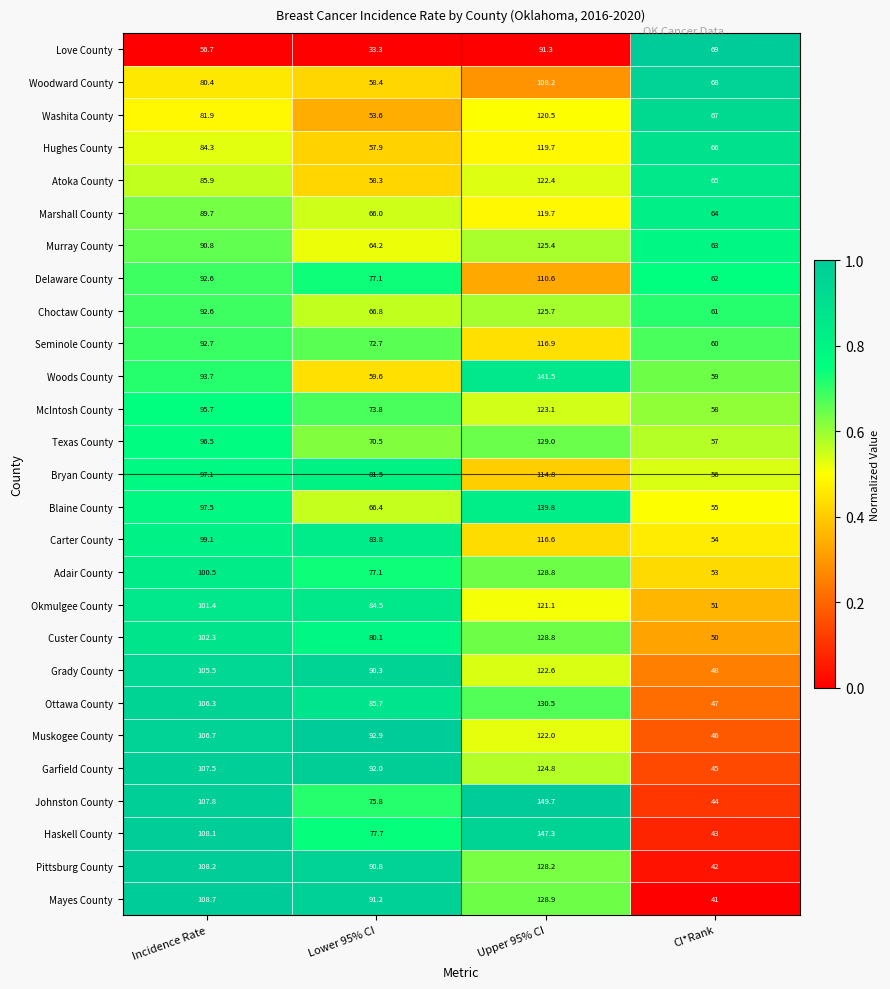

Is it true that Okmulgee County equals 65.0 at Incidence Rate?

False